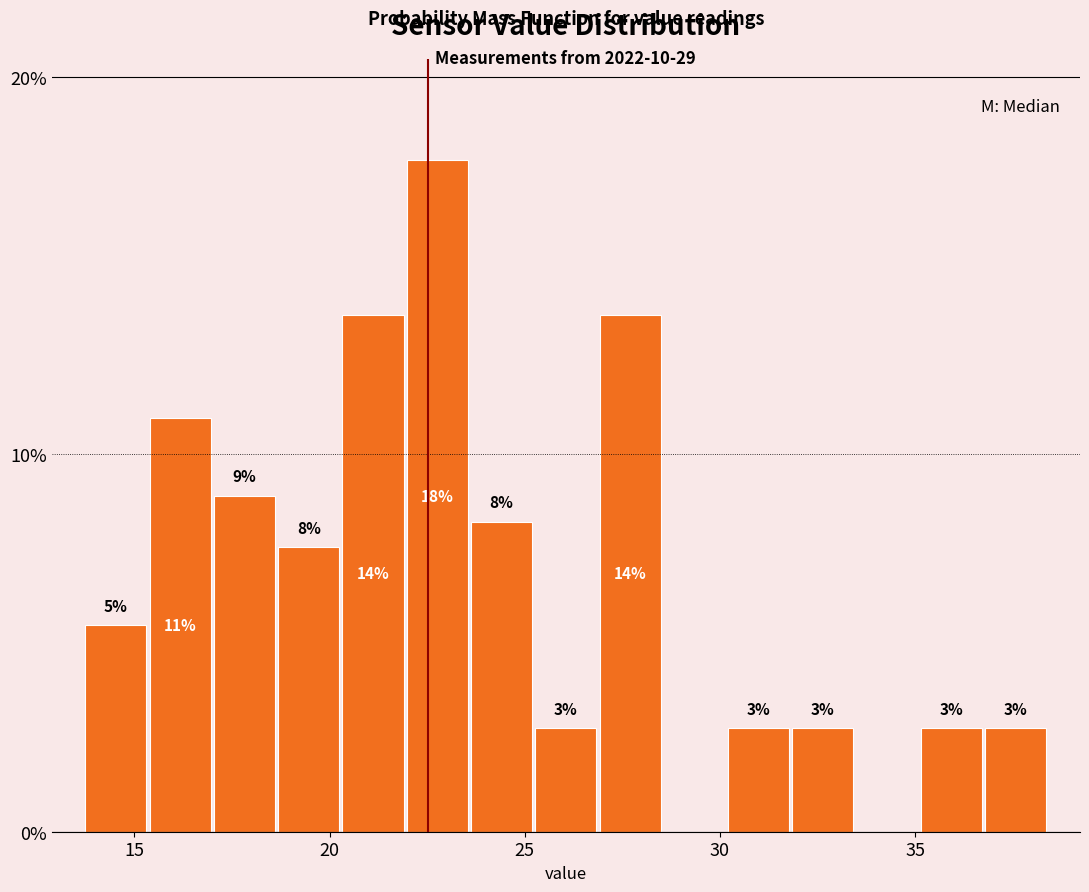

Read against the x-axis, roughly where is the centre of the tallest bar?

23.0